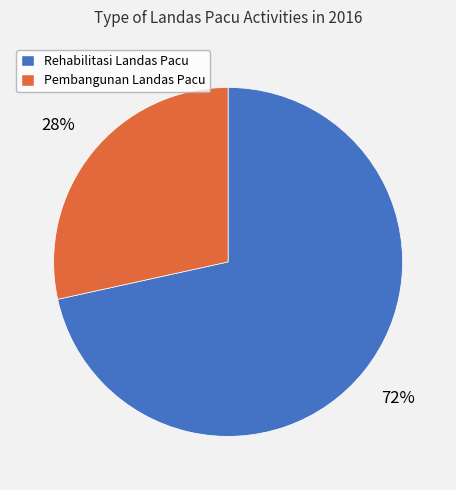

What is the ratio of the value at Pembangunan Landas Pacu to the value at Rehabilitasi Landas Pacu?

0.4